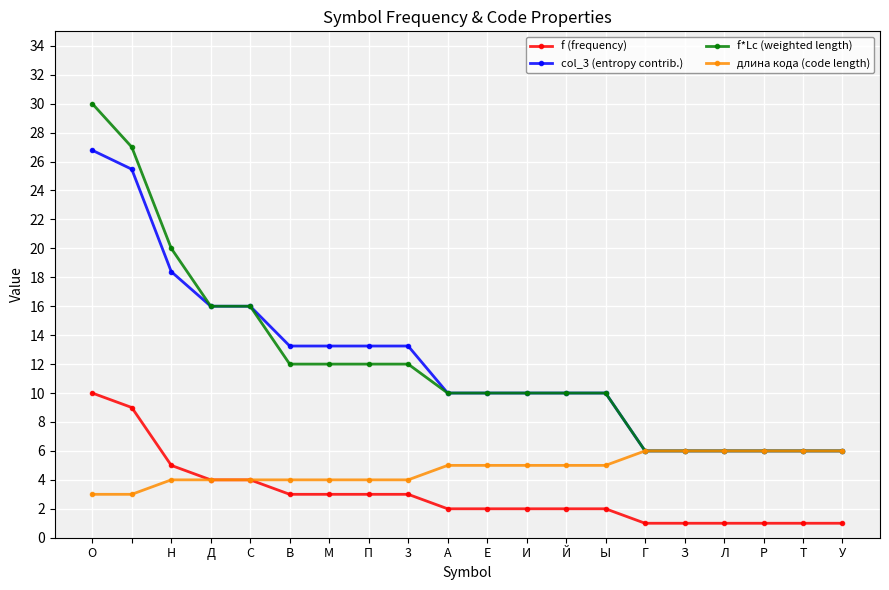

What is the lowest value of the длина кода (code length) series?

3.0